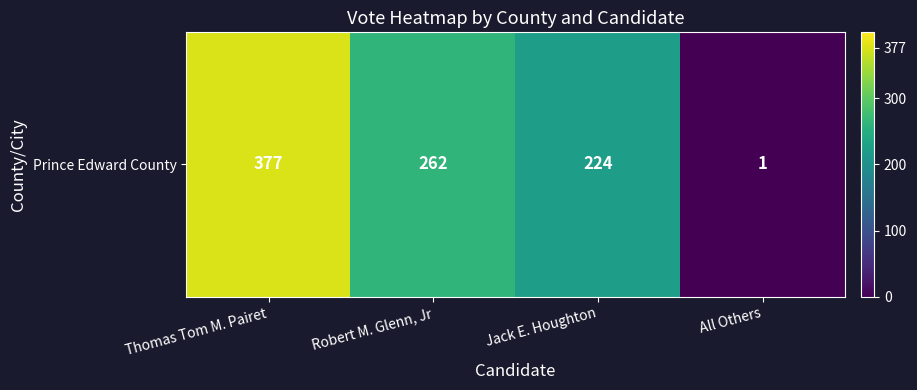

What is the minimum value shown in the chart?

1